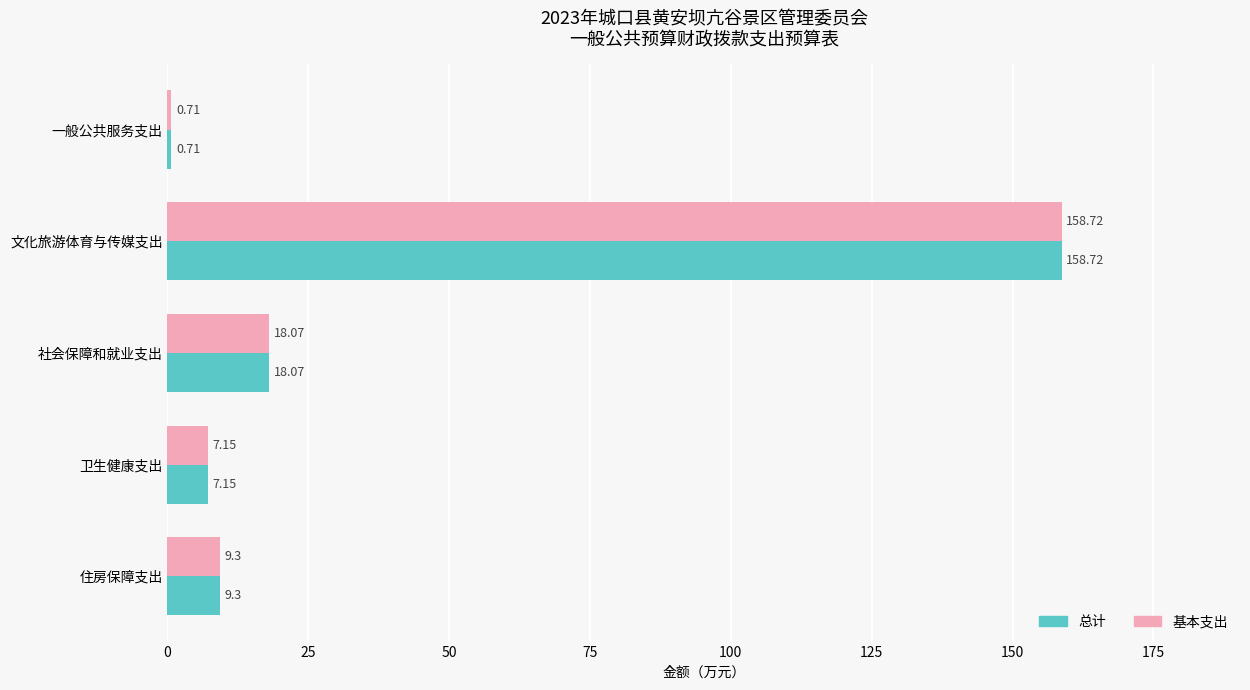

What is the difference between the maximum and minimum values in the 总计 series?

158.0